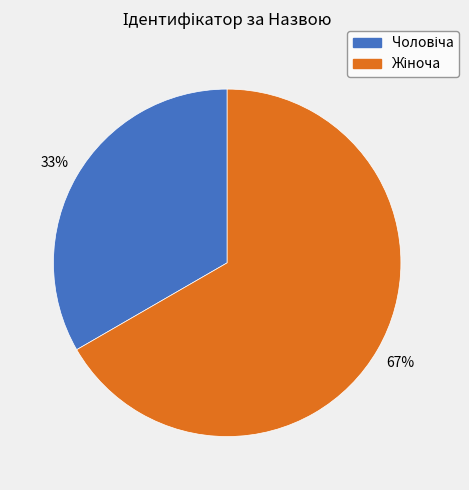

To the nearest percent, what is the average slice percentage?

50%